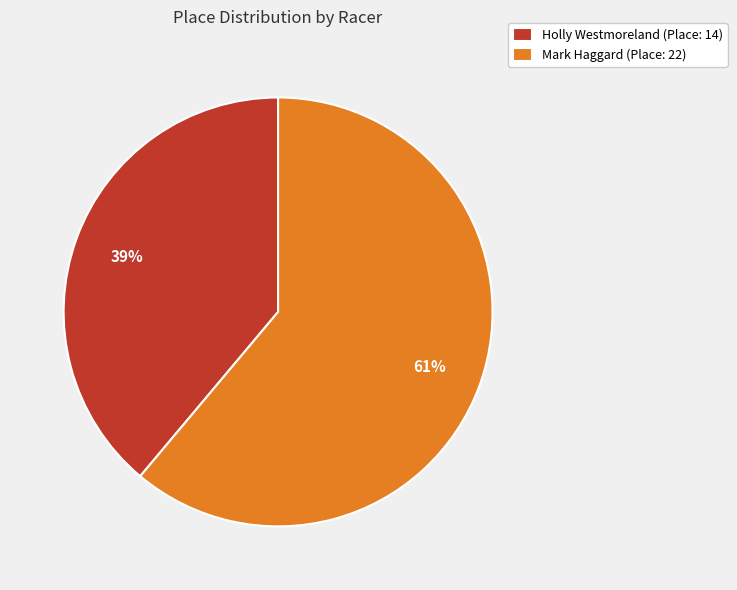

To the nearest percent, what portion does Mark Haggard represent?

61%